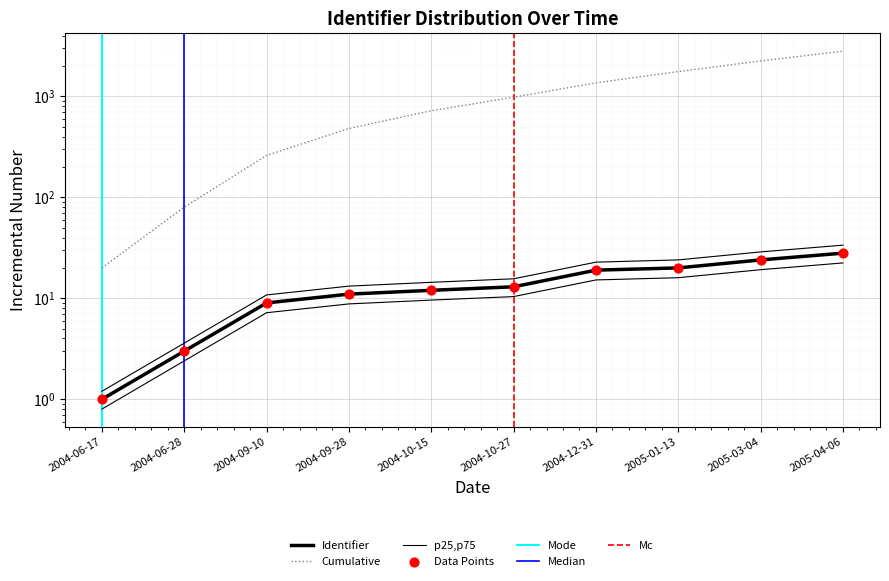

Between 2004-10-27 and 2004-06-28, which is larger?

2004-10-27